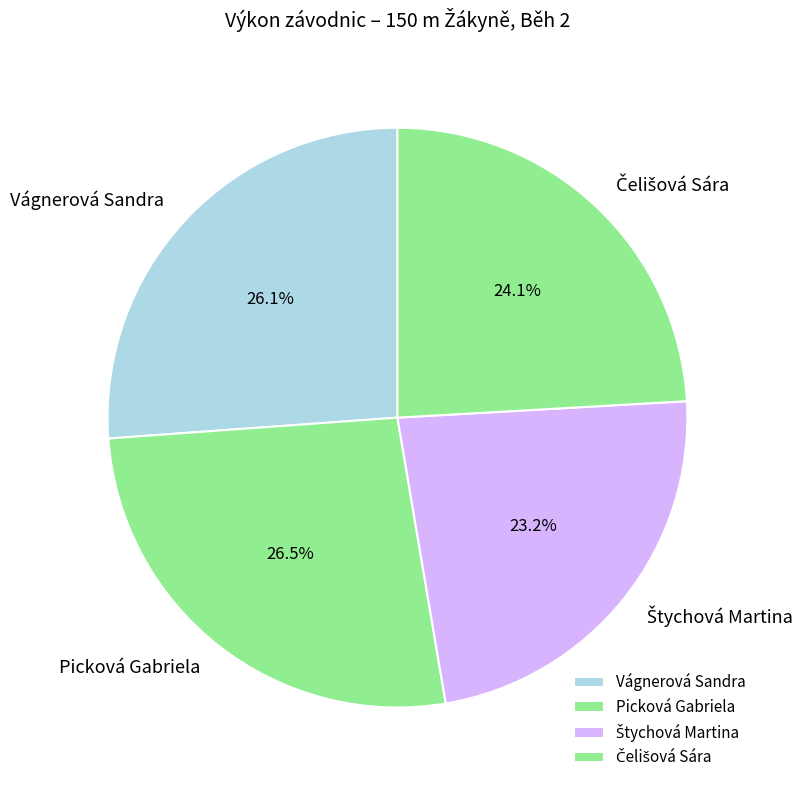

Does Picková Gabriela account for over 50% of the chart?

No